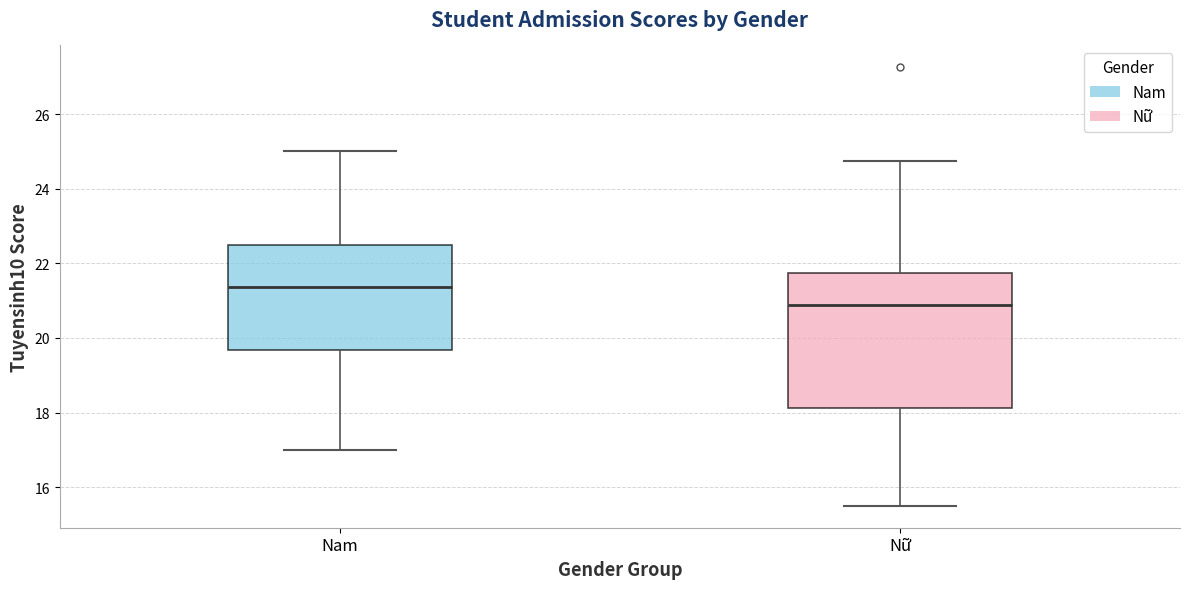

Reading left to right, transcribe this box plot: for each box, give where its median line is, the range the box spans, and where its two whiskers end, as read against the y-axis. The values are not printed on the chart, so give them approximately, as read against the axis.

Nam: median 21.4, box 19.6 to 22.6, whiskers 17.0 to 25.0
Nữ: median 20.8, box 18.2 to 21.8, whiskers 15.6 to 24.8